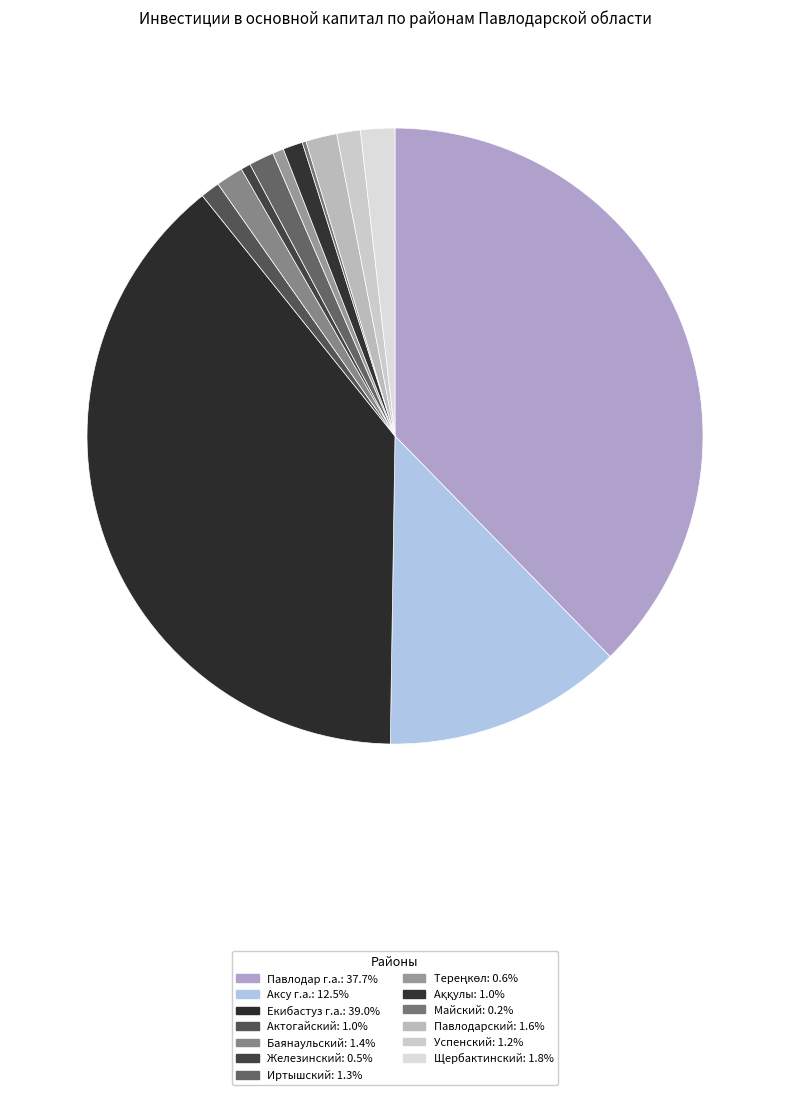

Combined, do Павлодарский and Майский account for over 50%?

No